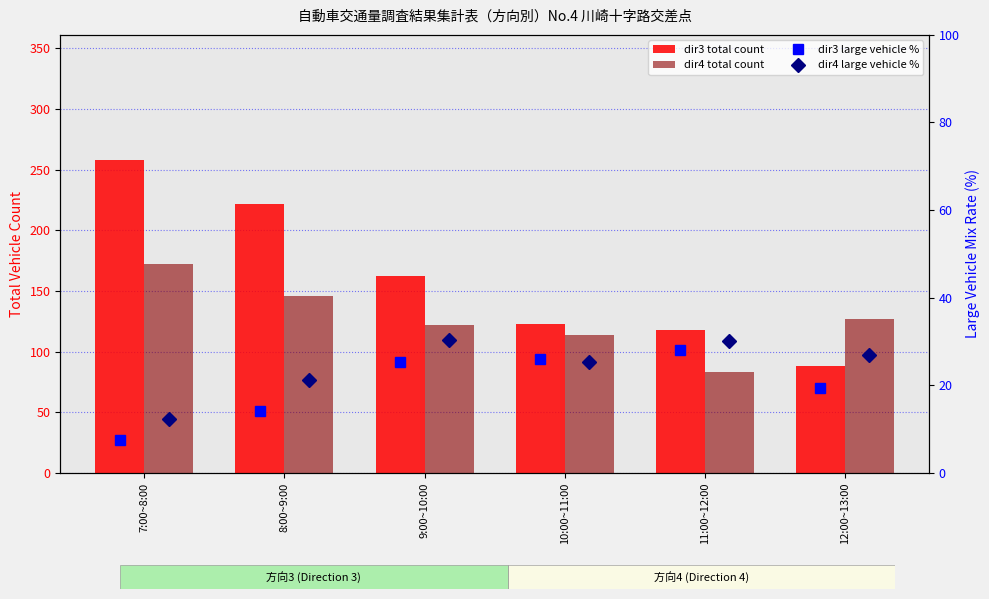

Is it true that dir3 total count equals 297.2 at 8:00~9:00?

False